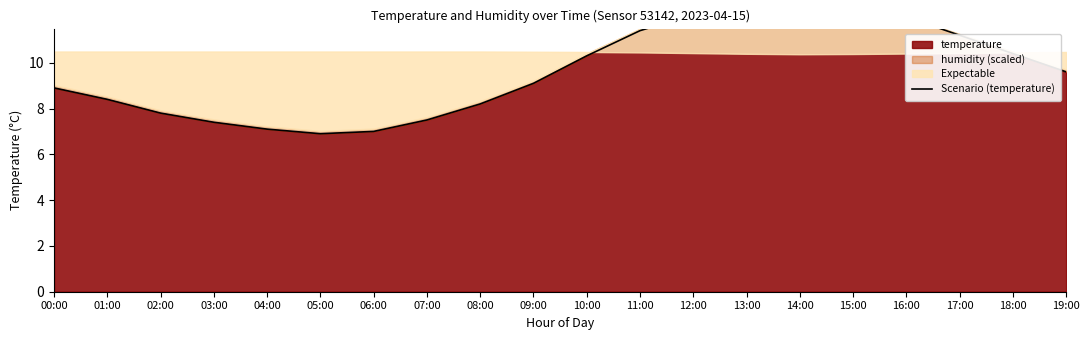

Reading left to right, what are all the values shown in this chart?

8.9	8.4	7.8	7.4	7.1	6.9	7.0	7.5	8.2	9.1	10.3	11.4	12.1	12.5	12.8	12.6	12.0	11.2	10.4	9.6